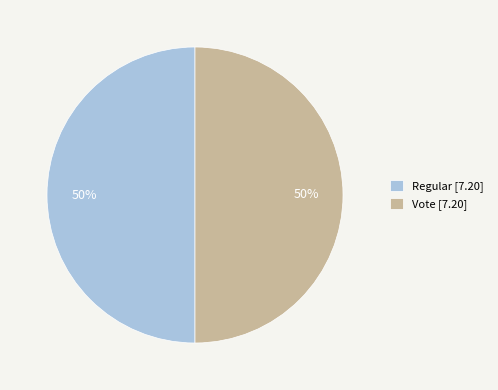

How many slices are in this pie chart?

2